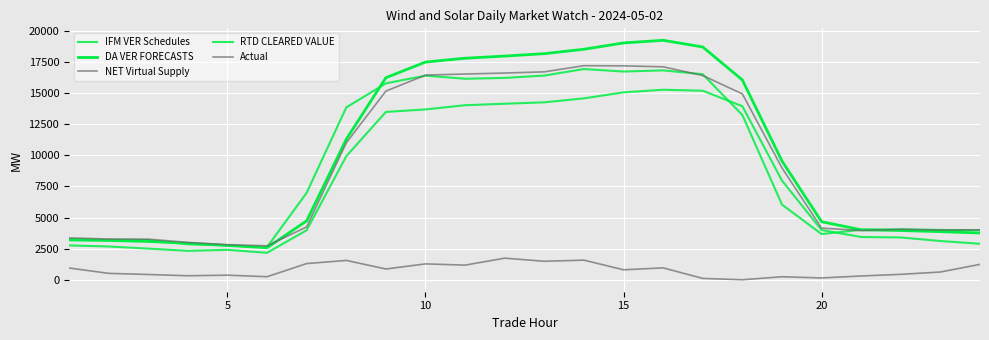

Does the chart have visible grid lines?

Yes